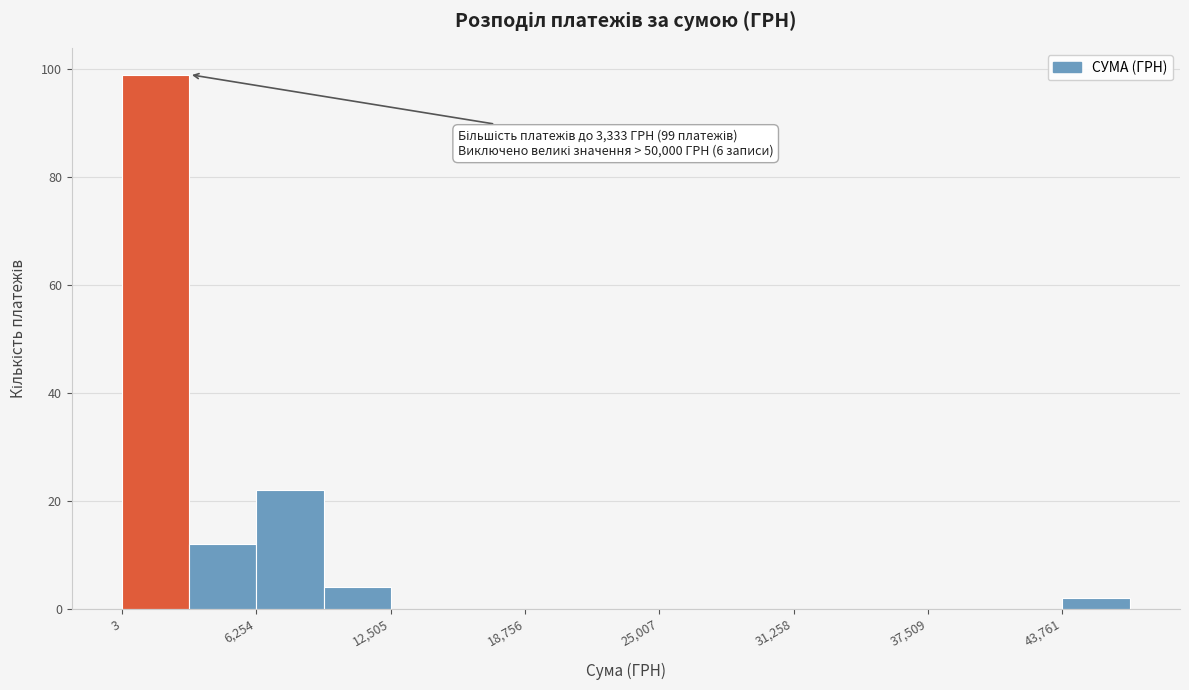

Around what value on the x-axis is the tallest bar? Give the approximate position of its centre, as read against the axis.

2000